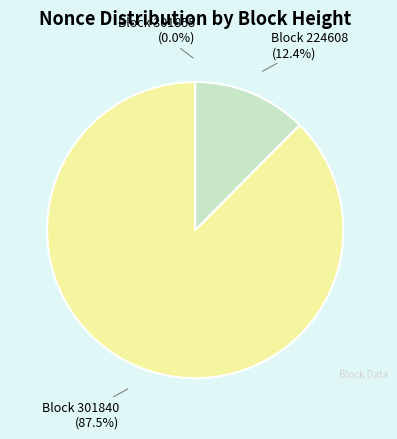

Does any single category account for the majority?

Yes